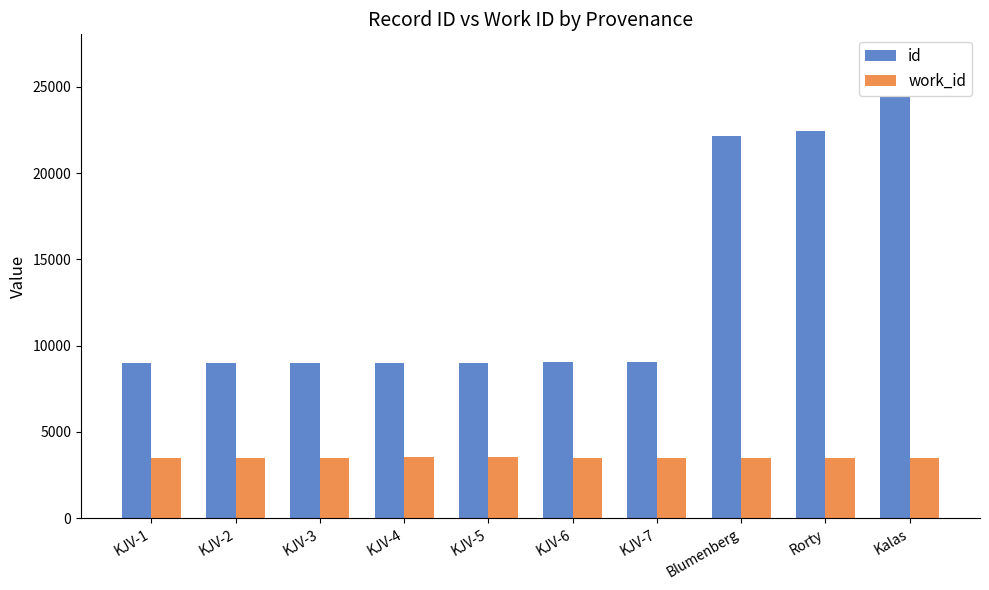

How many groups of bars are there?

10